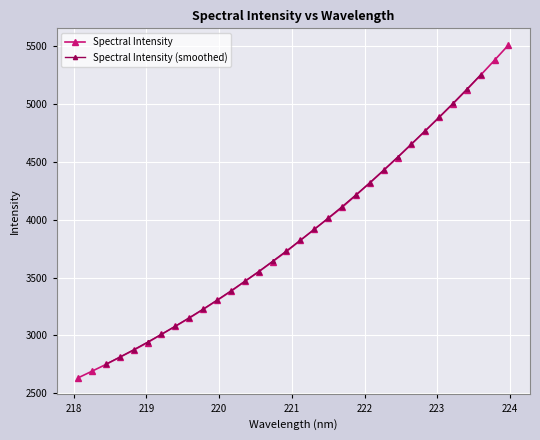

Which category has the highest value across all series?

223.9802